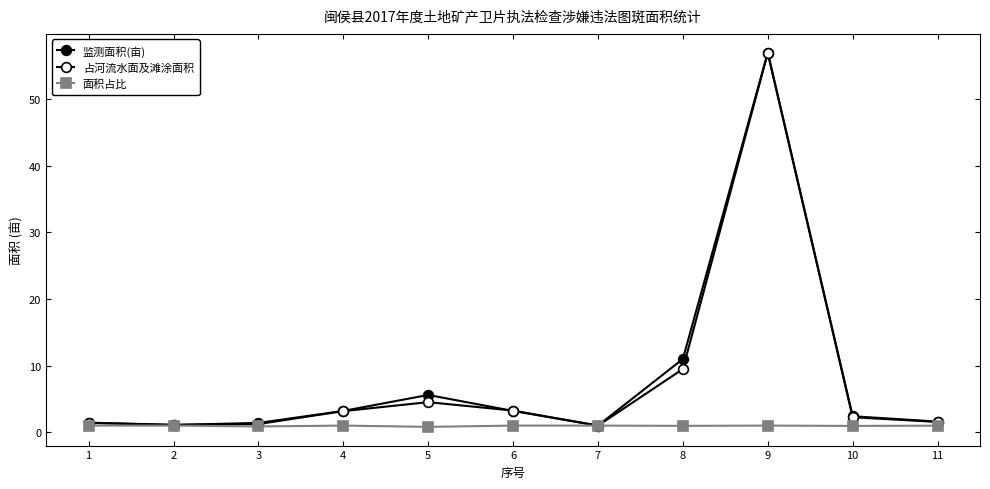

How many values in the 监测面积(亩) series are below 2?

5